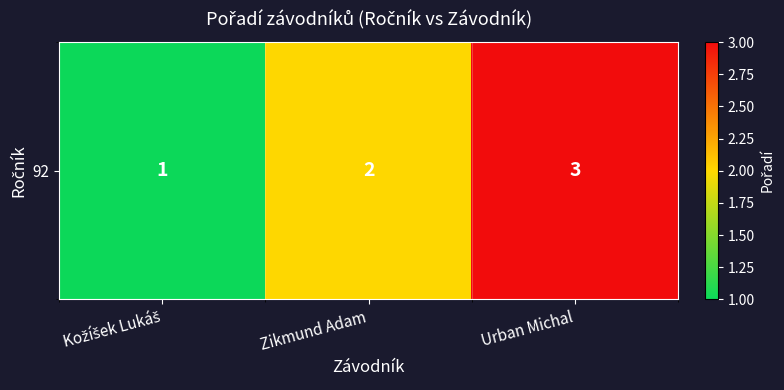

Rank the categories by value from highest to lowest.

Urban Michal, Zikmund Adam, Kožíšek Lukáš